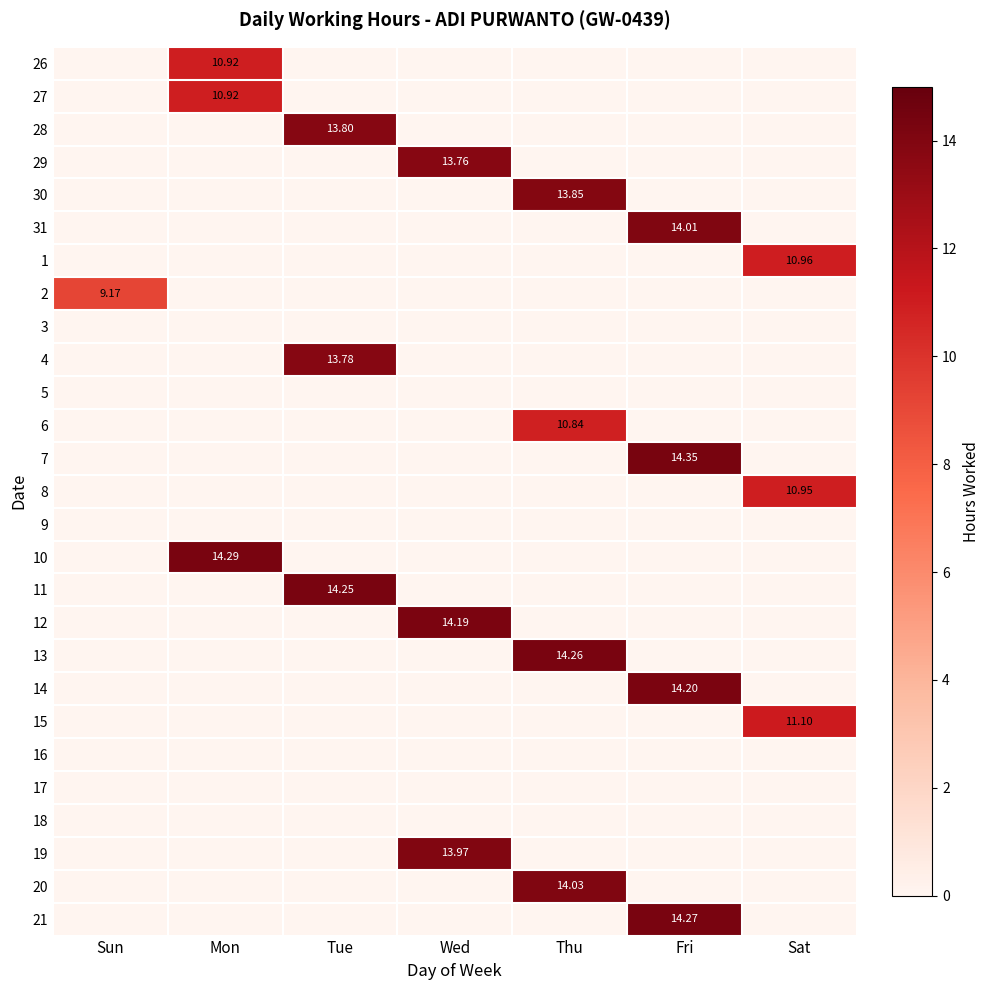

What is the sum of all 4 values?

13.8